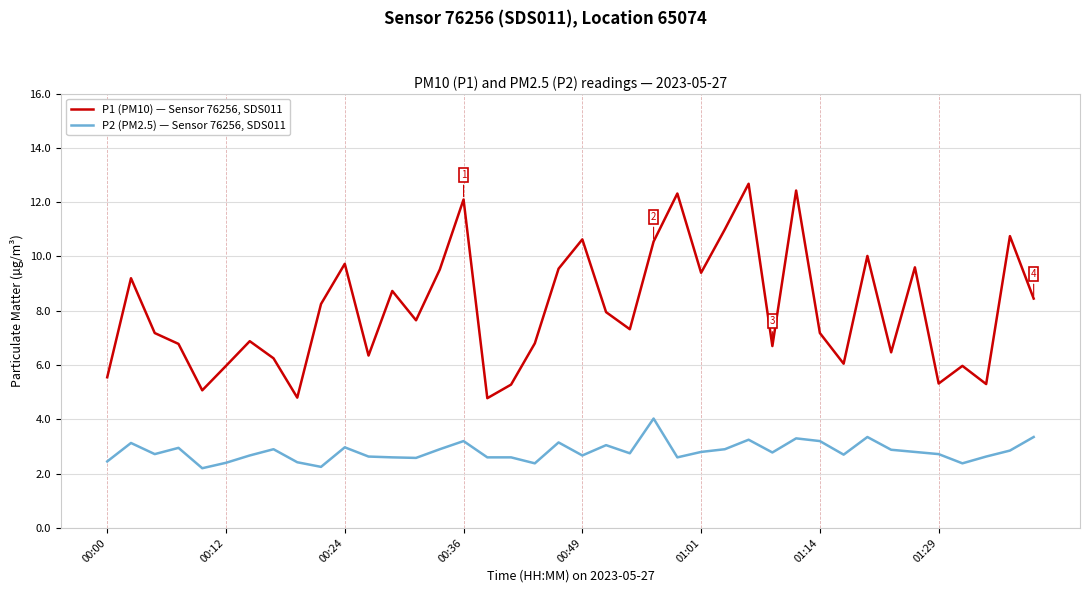

What is the minimum value shown in the chart?

2.2